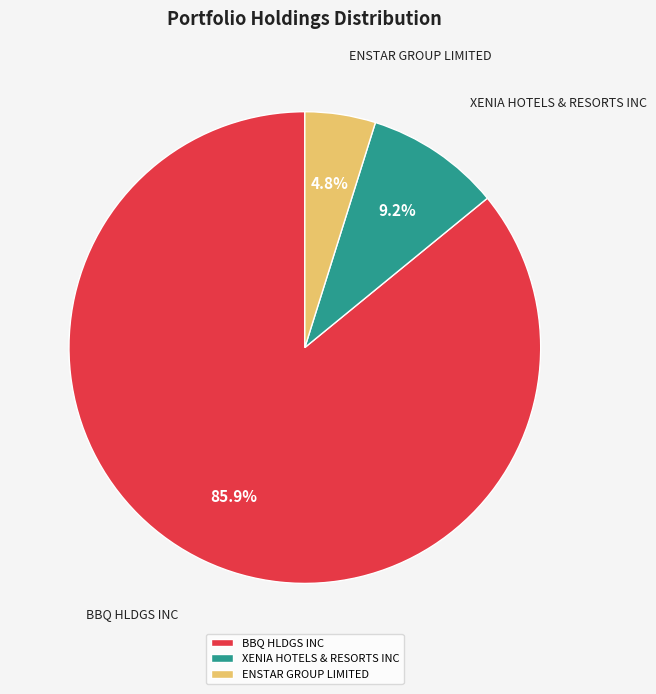

Do BBQ HLDGS INC and ENSTAR GROUP LIMITED together represent more than half of the pie?

Yes